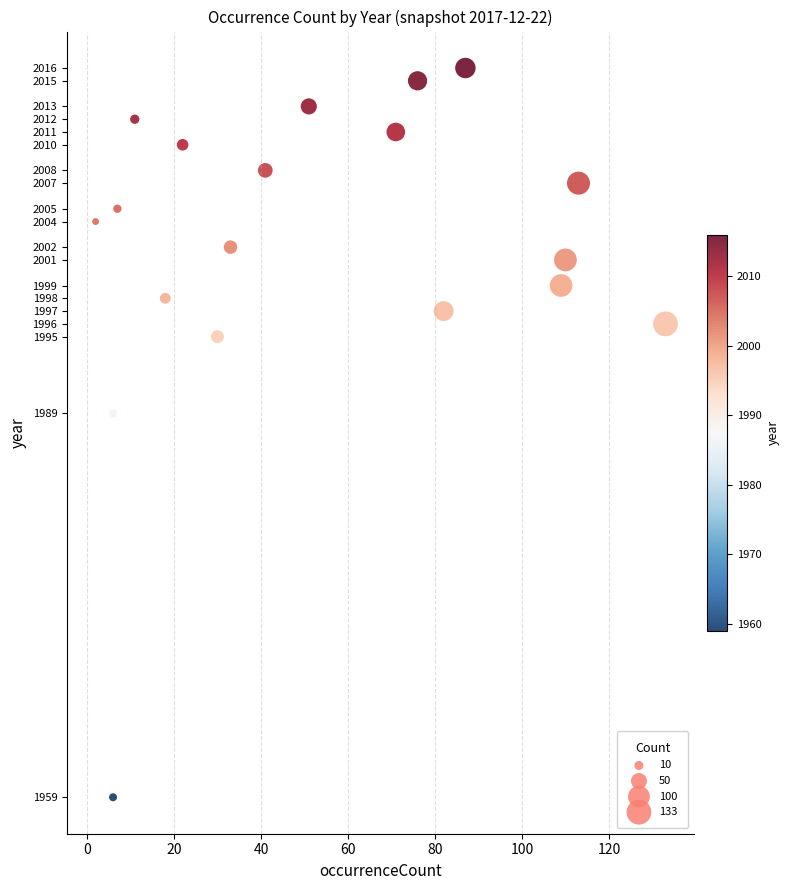

What is the range of X values (max minus min)?

131